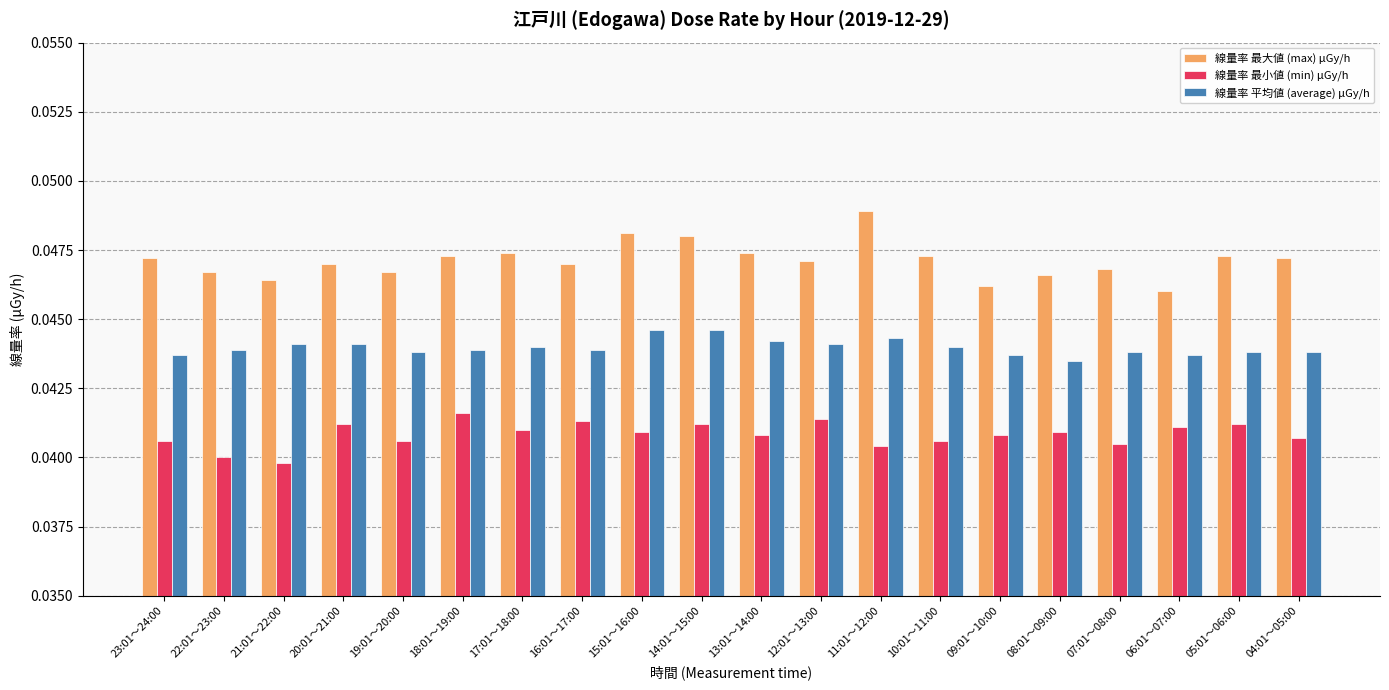

Is the value of 線量率 最大値 (max) μGy/h at 19:01～20:00 greater than the value of 線量率 平均値 (average) μGy/h at 20:01～21:00?

Yes